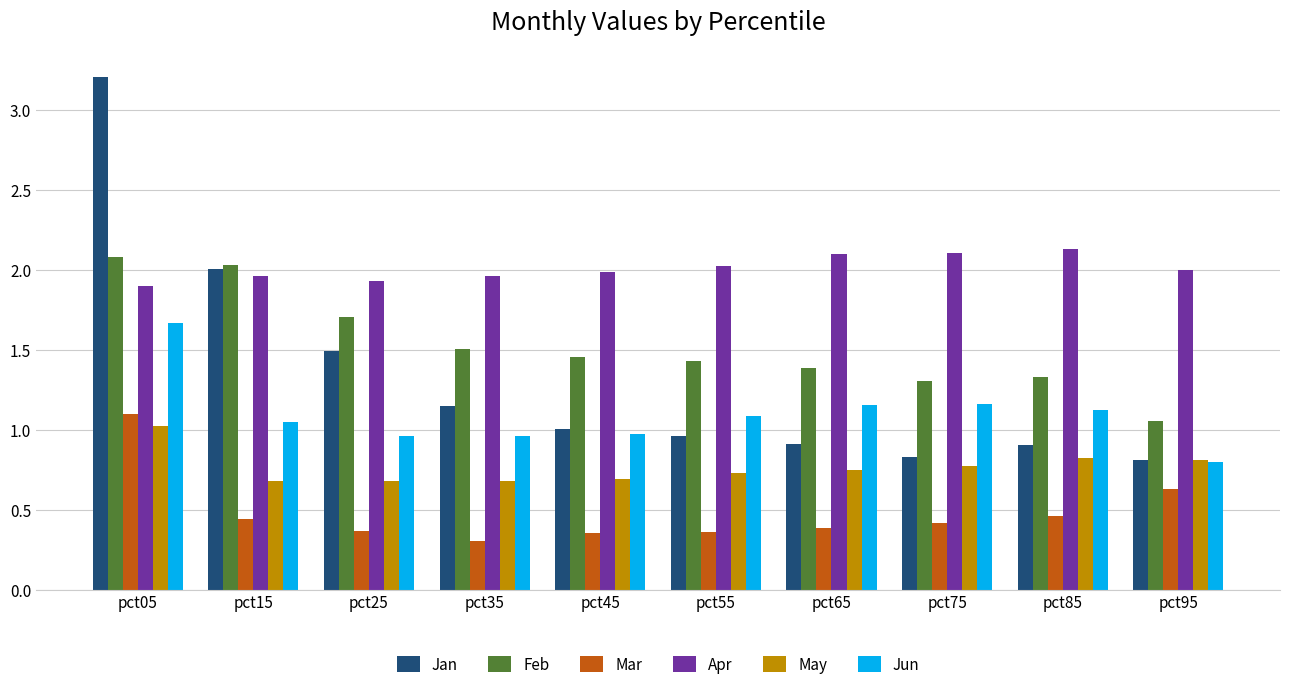

What is the sum of the Jun values at pct85 and pct75?

2.3